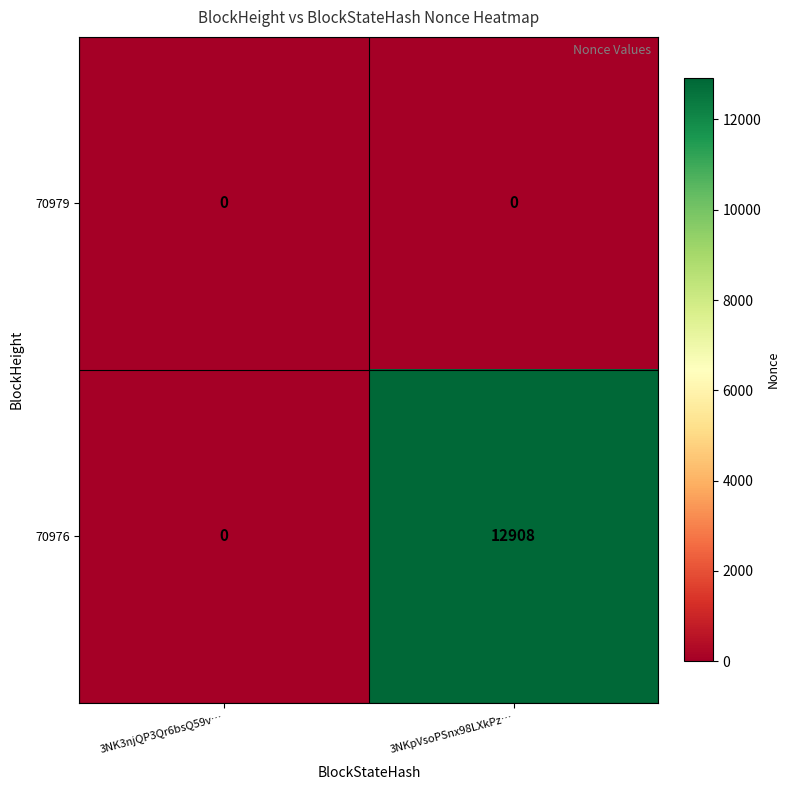

Between 3NK3njQP3Qr6bsQ59v… and 3NKpVsoPSnx98LXkPz…, which series saw the biggest shift?

70976